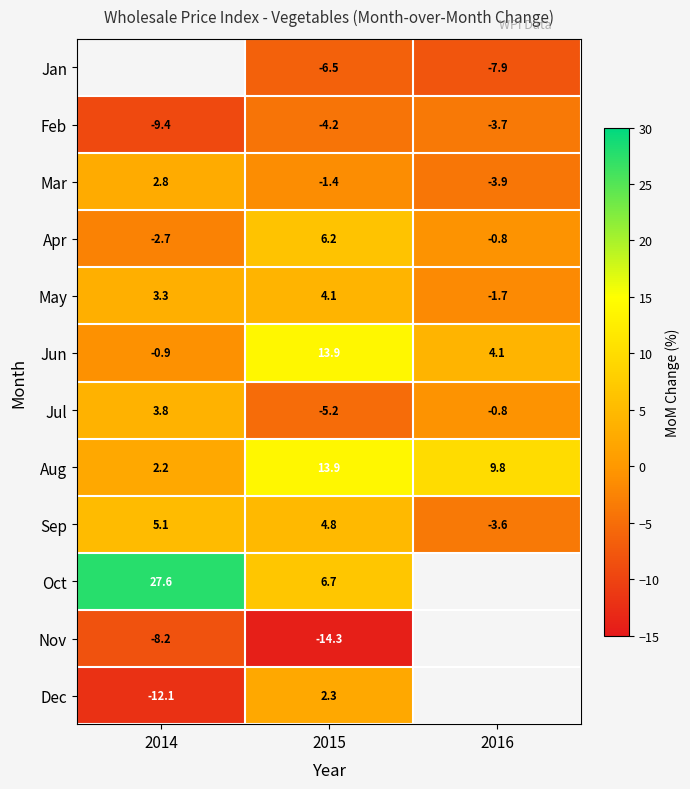

At which label is Mar closest to 0?

2015